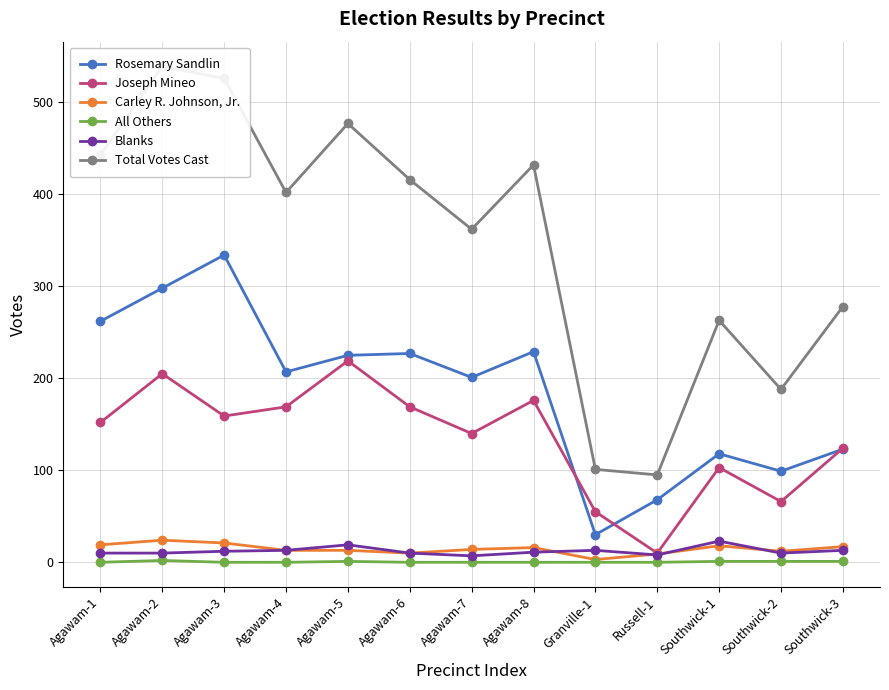

How many values in the Joseph Mineo series are below 152?

6